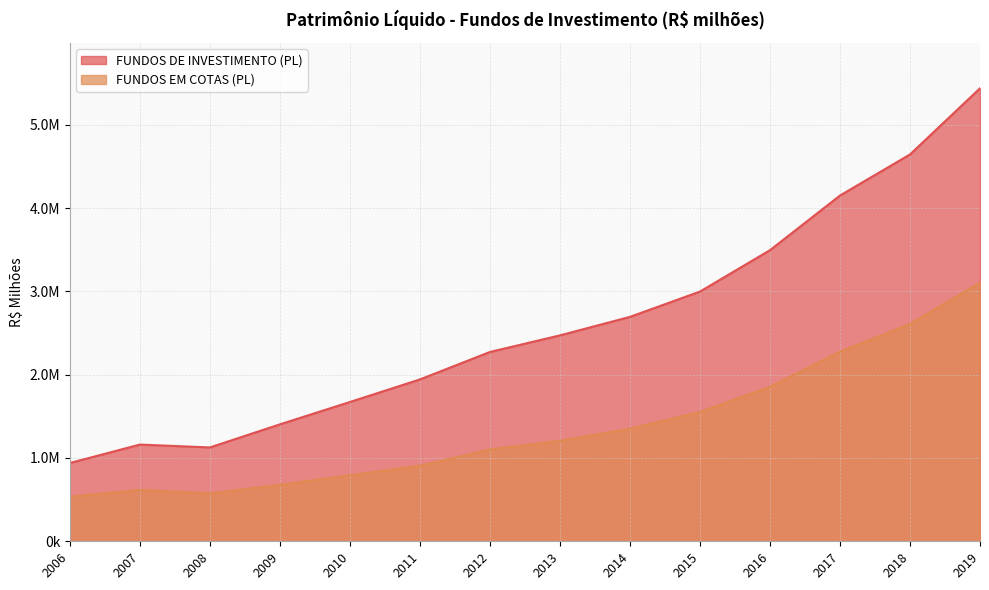

True or false: FUNDOS EM COTAS (PL) and FUNDOS DE INVESTIMENTO (PL) intersect in this chart.

False